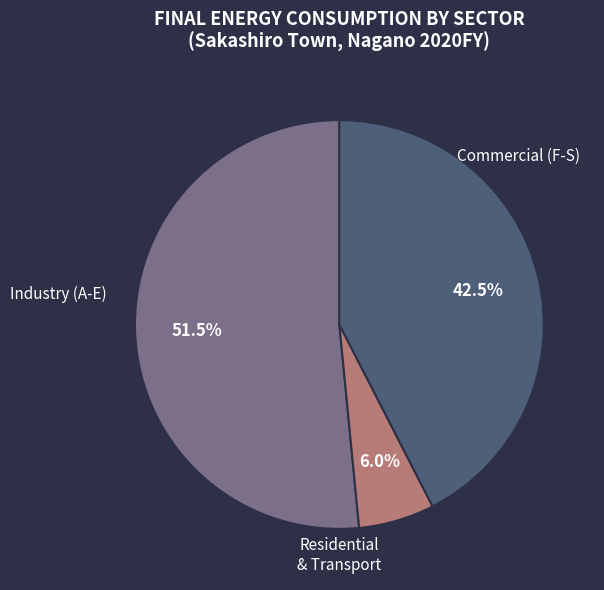

Is there a majority slice in this chart?

Yes